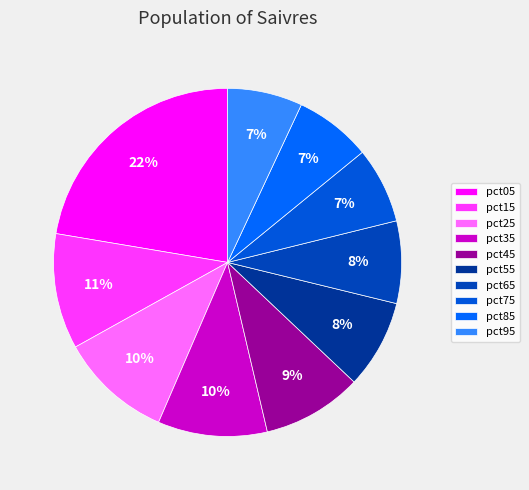

True or false: pct85 accounts for 7% of the total.

True